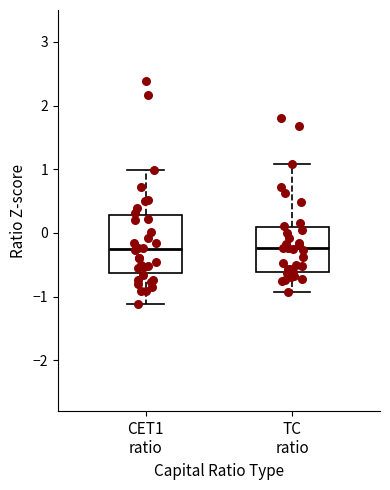

Reading left to right, transcribe this box plot: for each box, give where its median line is, the range the box spans, and where its two whiskers end, as read against the y-axis. The values are not printed on the chart, so give them approximately, as read against the axis.

CET1 ratio: median -0.3, box -0.6 to 0.3, whiskers -1.1 to 1.0
TC ratio: median -0.2, box -0.6 to 0.1, whiskers -0.9 to 1.1